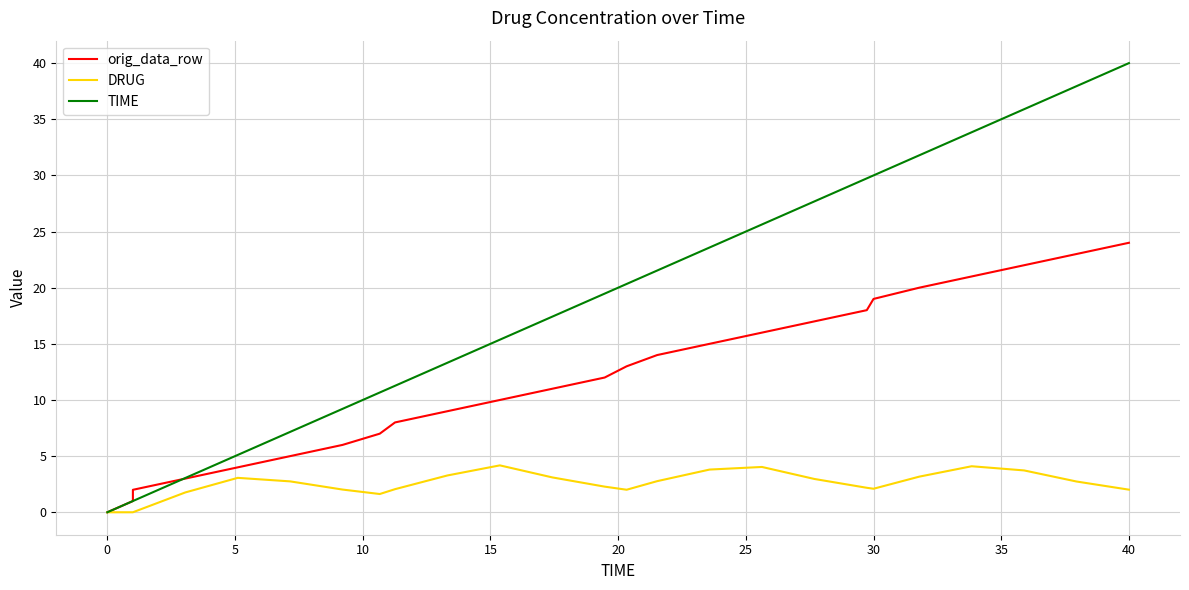

What is the difference between the second highest and second lowest values in the orig_data_row series?

22.0